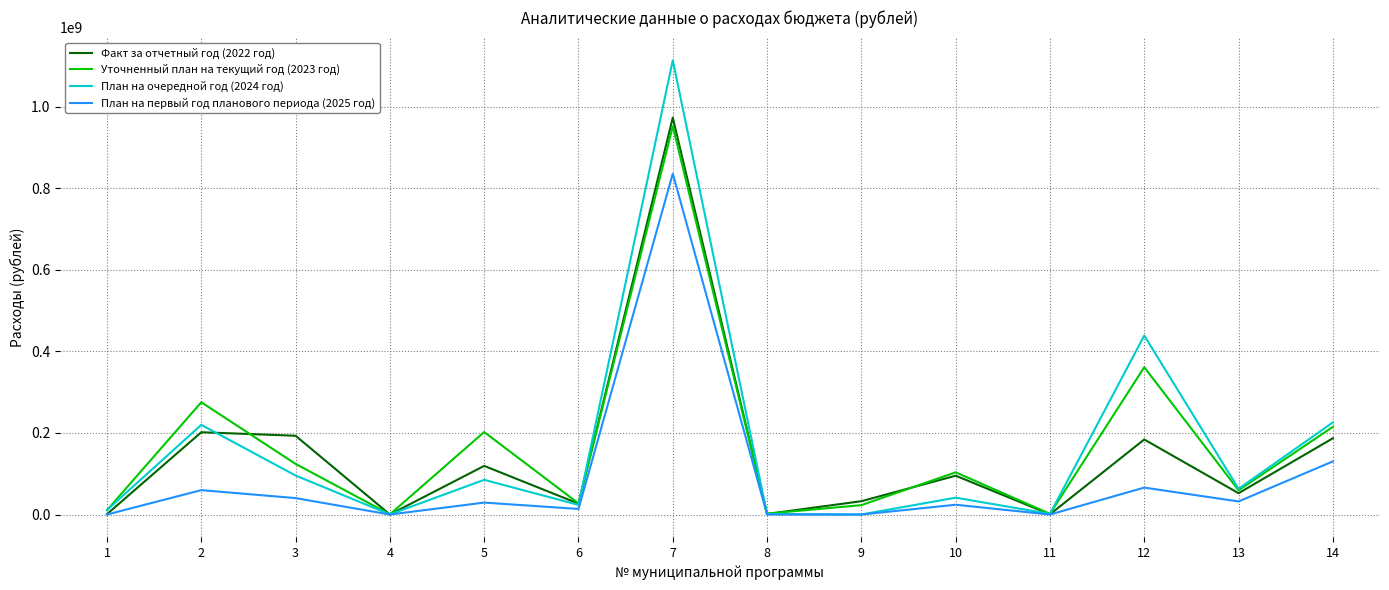

Where is План на очередной год (2024 год) nearest to the value 557163094?

12